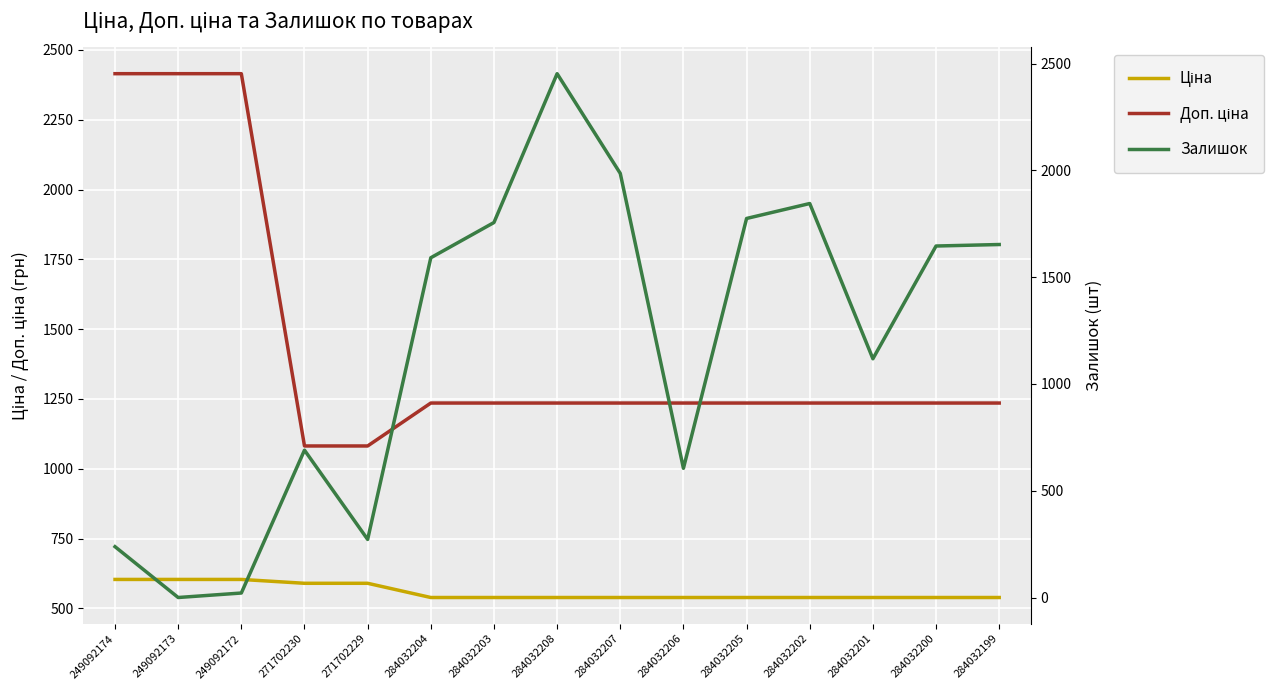

At 284032206, list the series in order from largest to smallest.

Доп. ціна, Залишок, Ціна